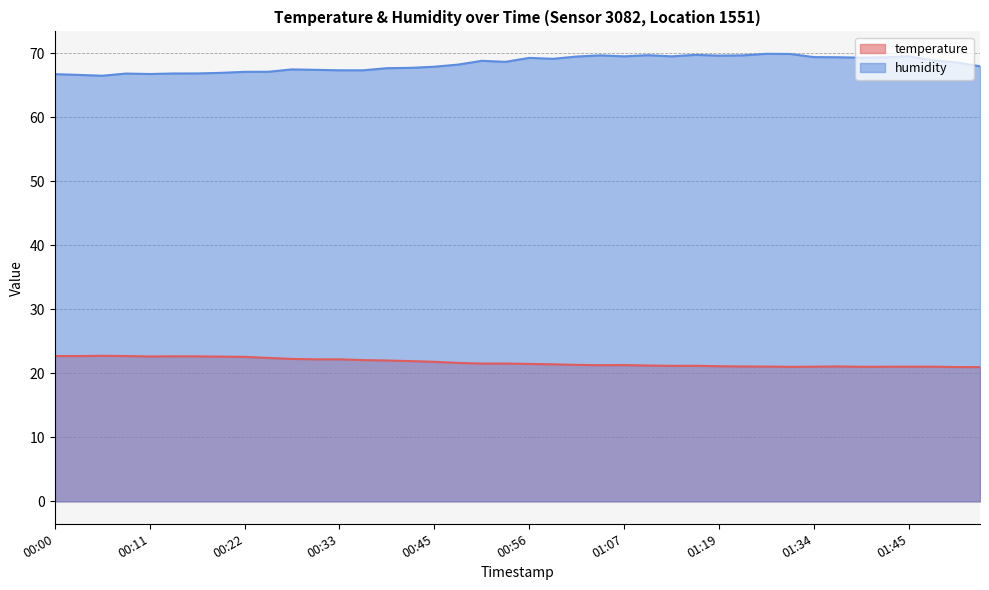

True or false: humidity and temperature intersect in this chart.

False